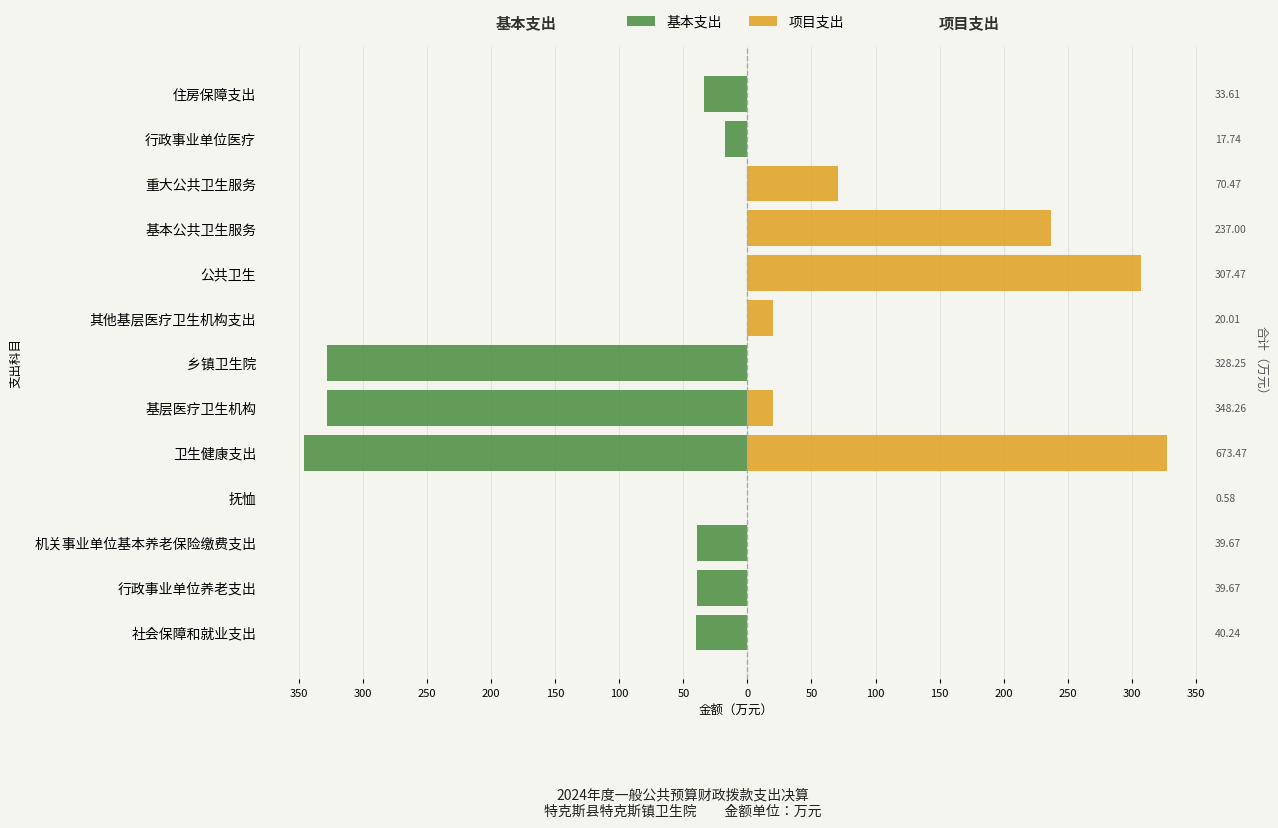

What is the greatest value displayed?

327.5